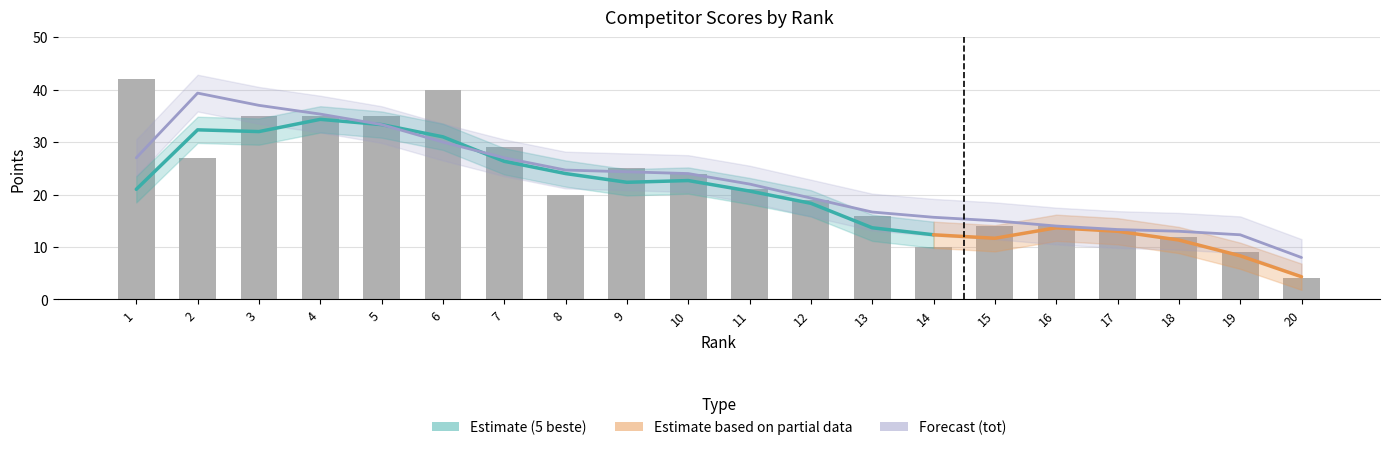

Are the bars grouped side by side (vs. stacked)?

Yes